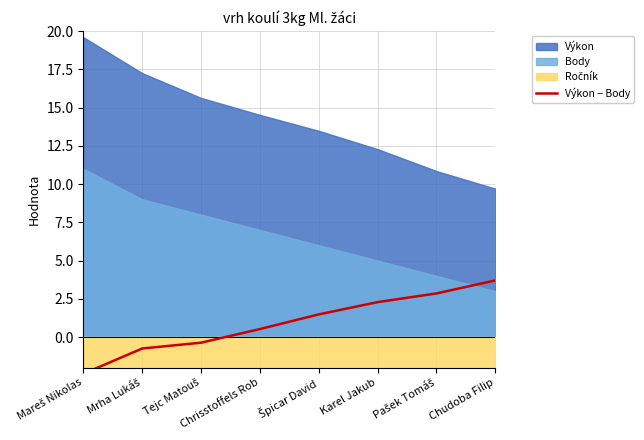

Is it true that the value at Karel Jakub is 0.7?

False